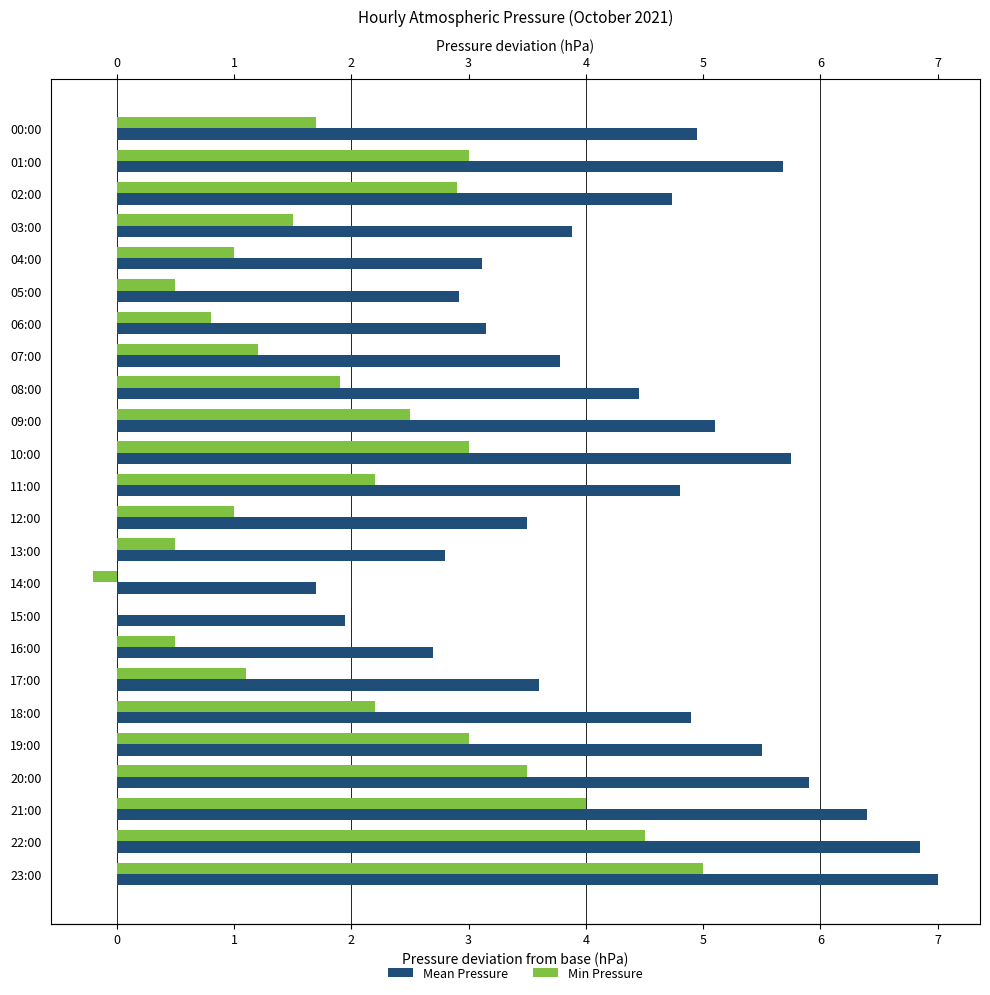

Which series changed the most between 10:00 and 20:00?

Min Pressure